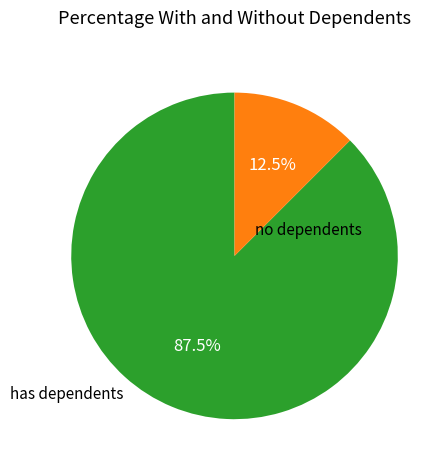

Between has dependents and no dependents, which is larger?

has dependents